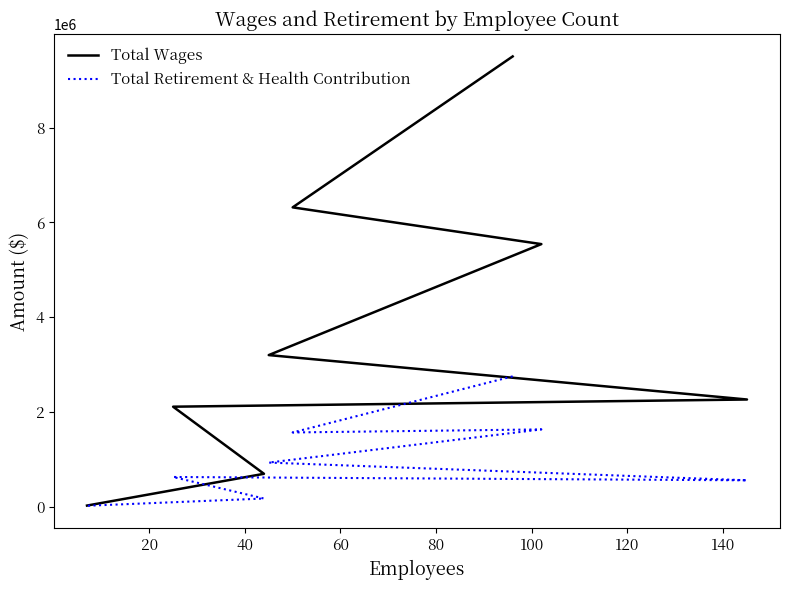

True or false: Total Wages and Total Retirement & Health Contribution intersect in this chart.

False